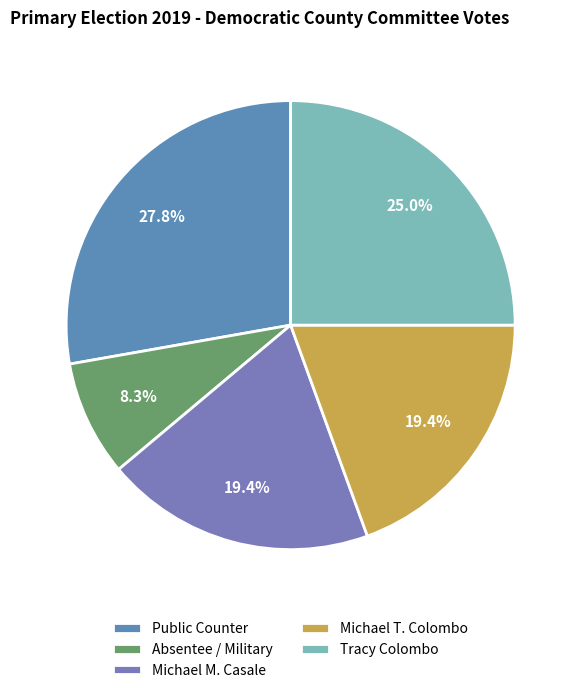

True or false: Absentee / Military accounts for 21% of the total.

False